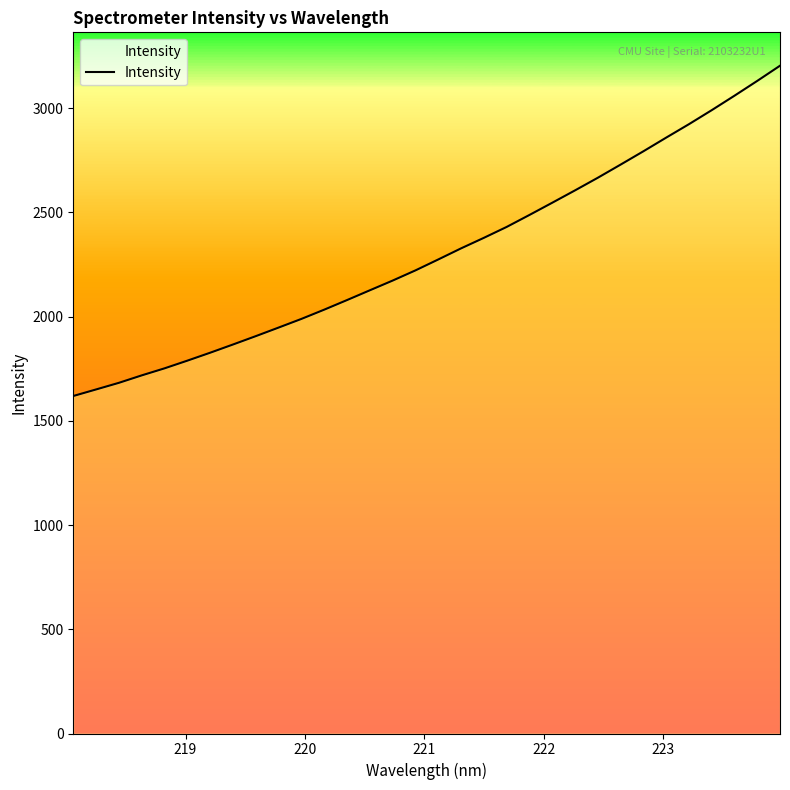

What is the smallest value displayed?

1619.0